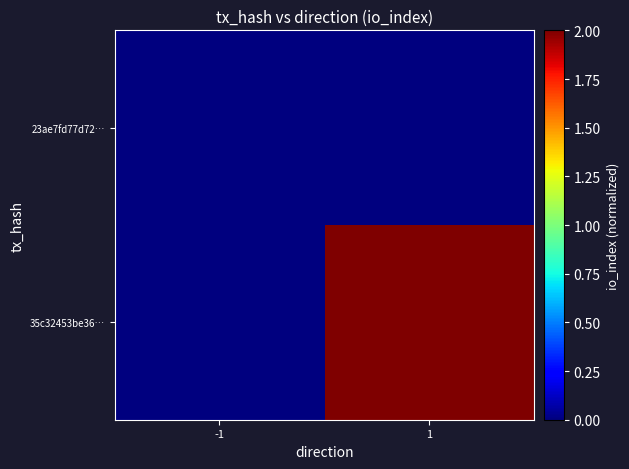

Reading left to right, what are all the values shown in this chart?

23ae7fd77d72…: -1=0	1=0
35c32453be36…: -1=0	1=2